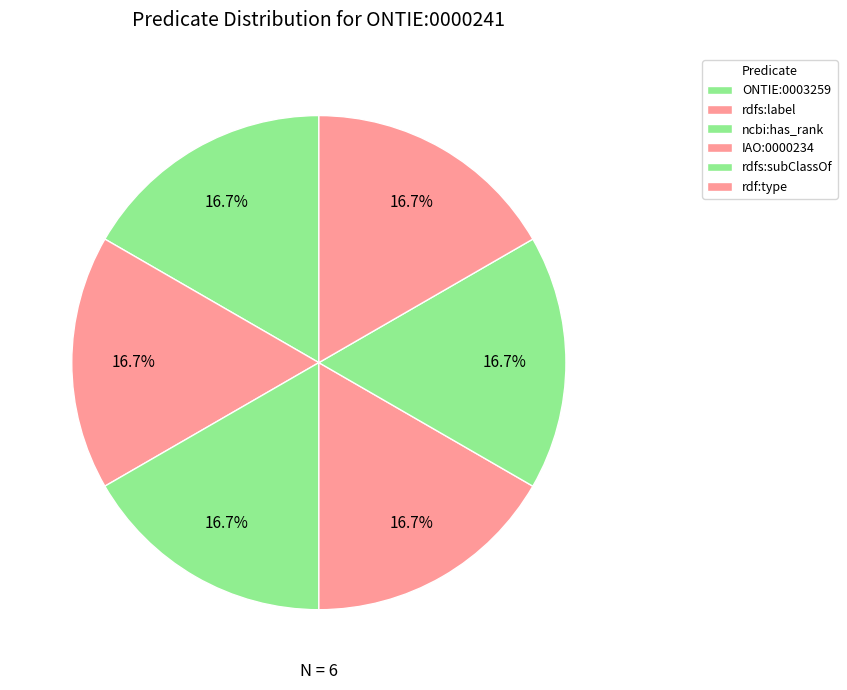

Count the number of slices in the pie.

6